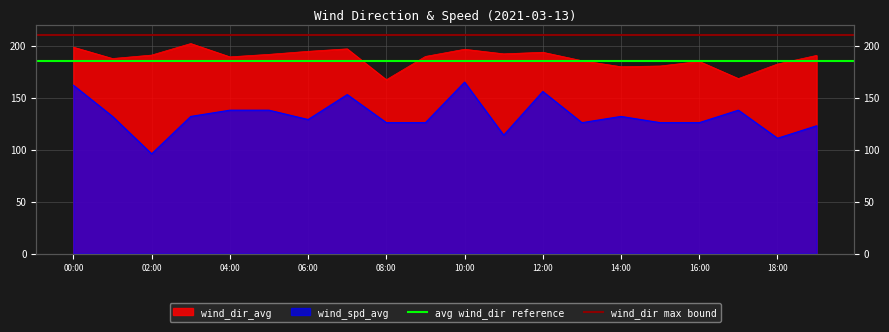

Does the chart have visible grid lines?

Yes